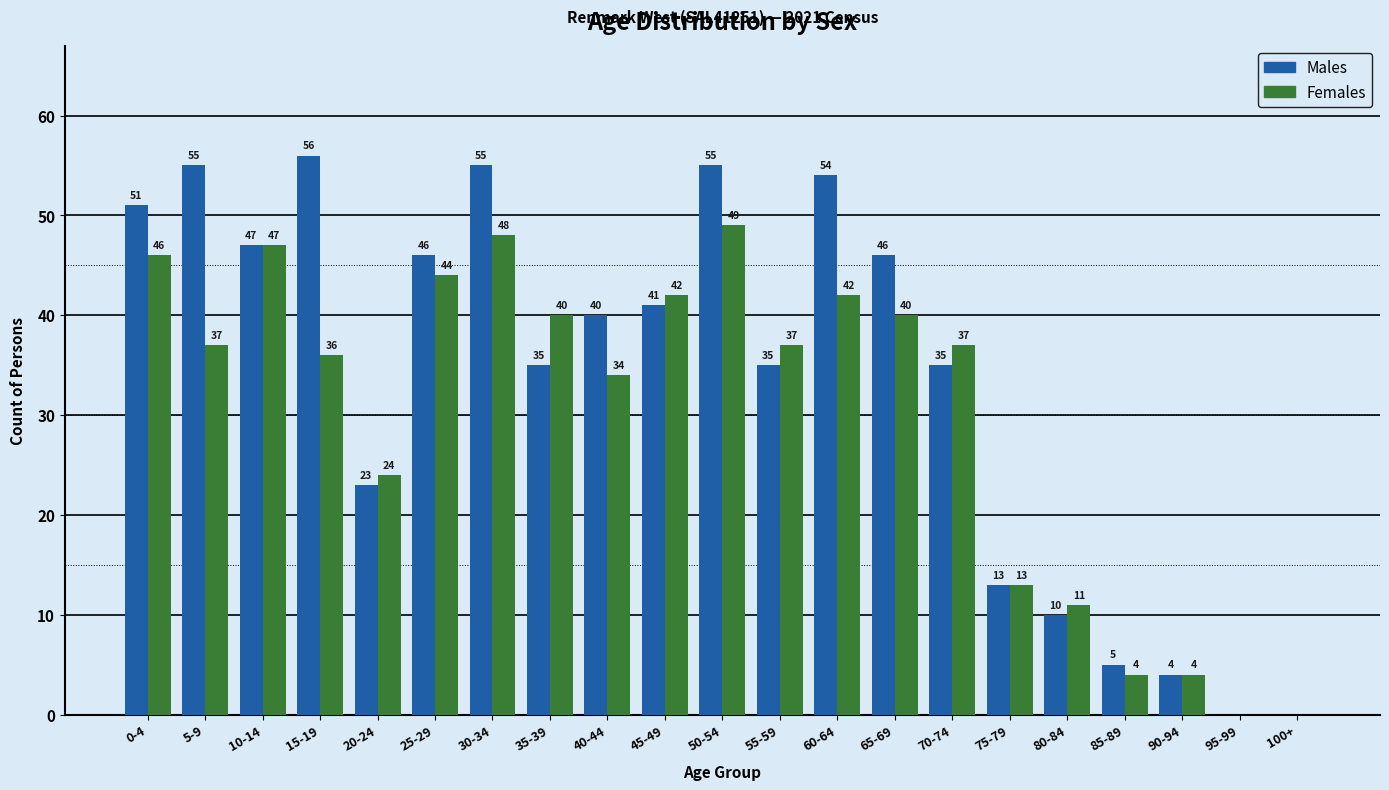

At which category is the sum across all series the highest?

50-54